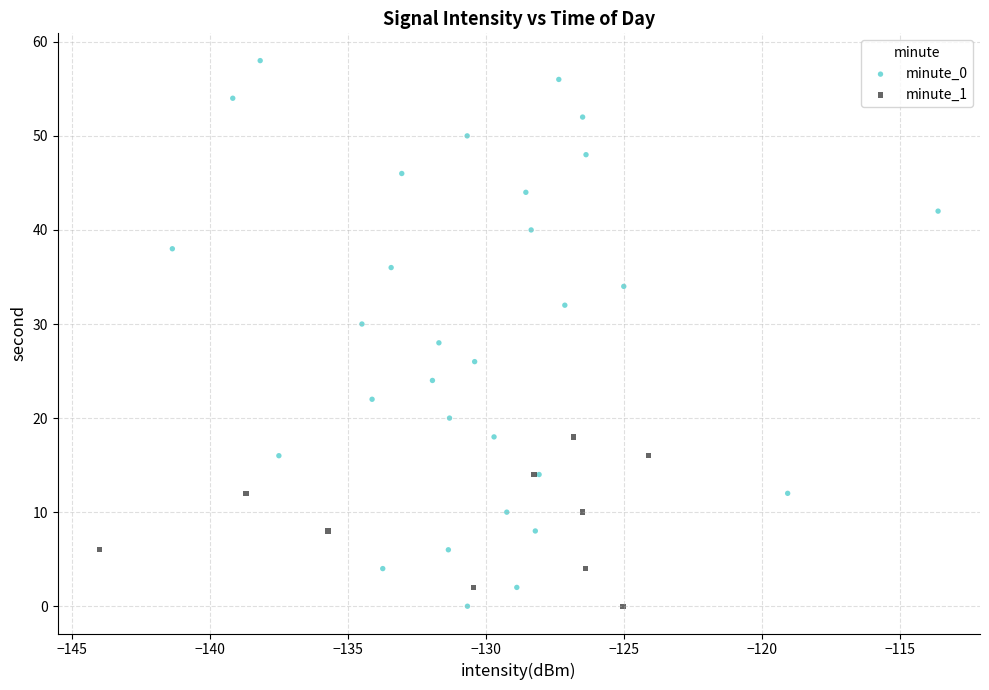

Which series has the widest spread of Y values?

minute_0